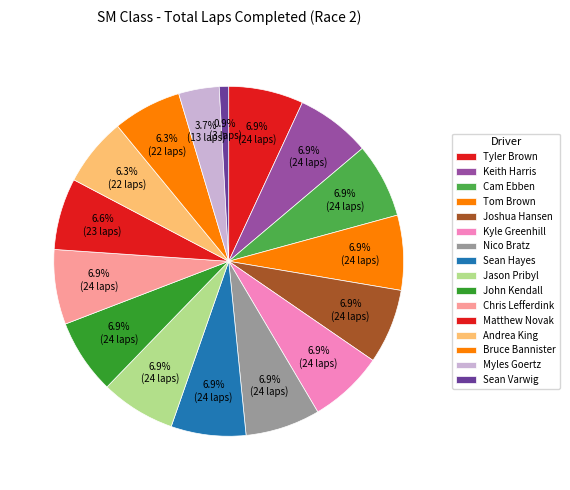

Do John Kendall and Jason Pribyl together represent more than half of the pie?

No